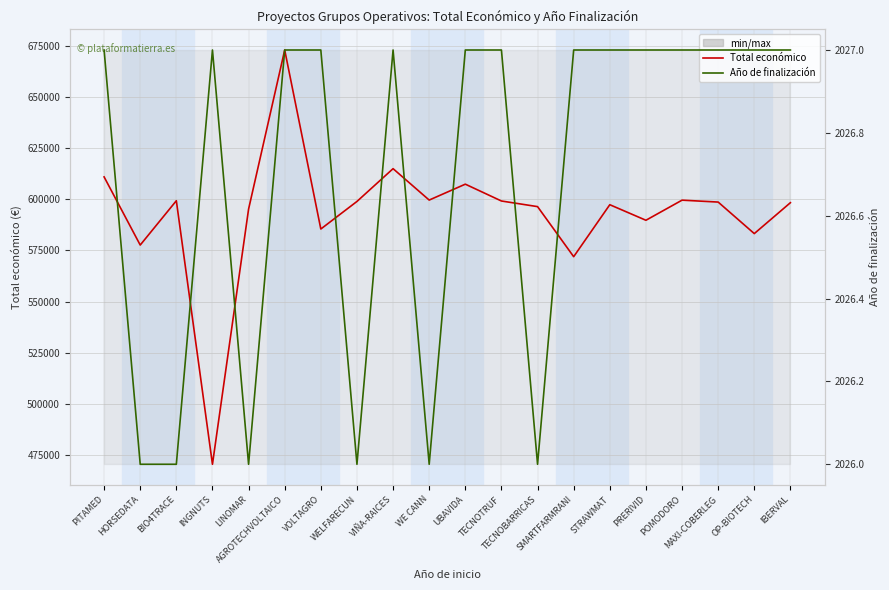

At which label does Total económico reach its minimum?

INGNUTS